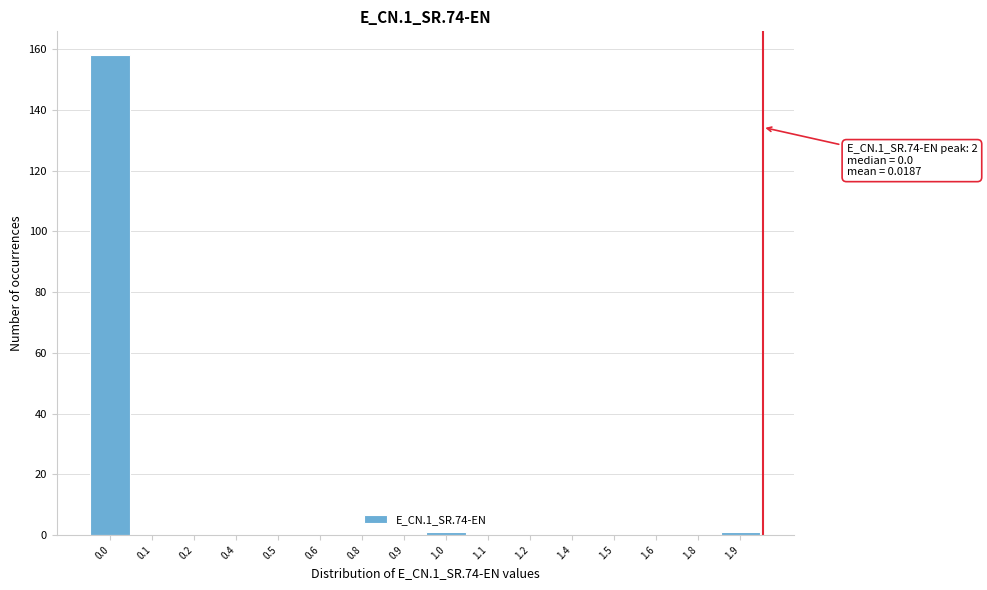

Reading right to left, list all the values displayed in this chart.

1.9=1	1.8=0	1.6=0	1.5=0	1.4=0	1.2=0	1.1=0	1.0=1	0.9=0	0.8=0	0.6=0	0.5=0	0.4=0	0.2=0	0.1=0	0.0=158